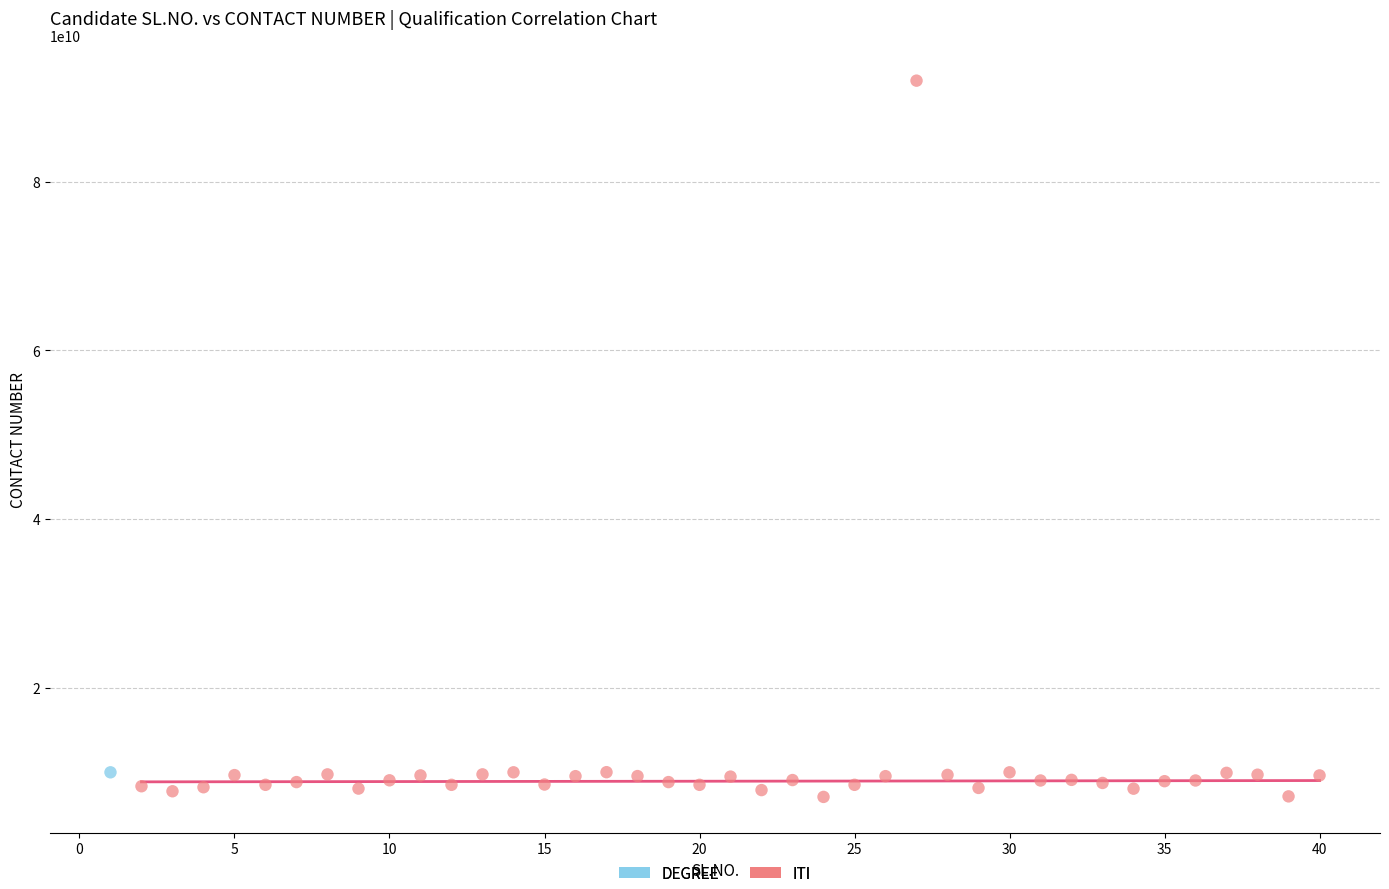

What are all the series names shown in the legend?

DEGREE, ITI